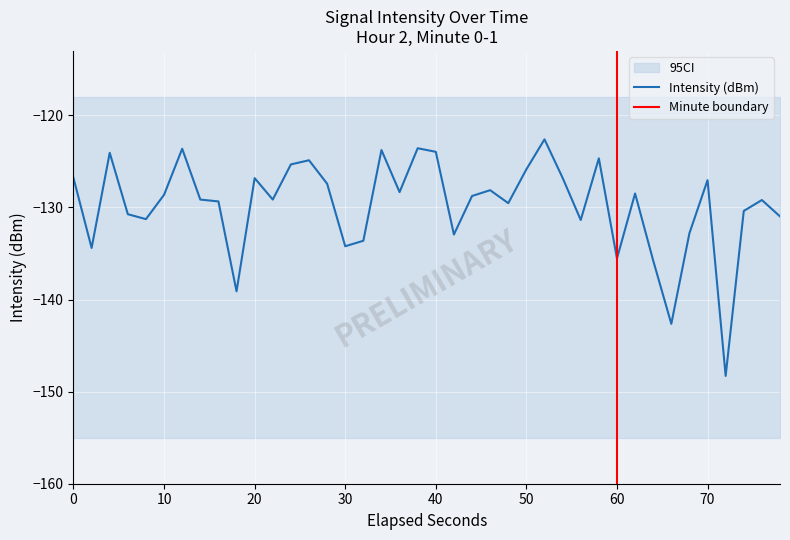

What is the difference between the maximum and minimum values?

25.7